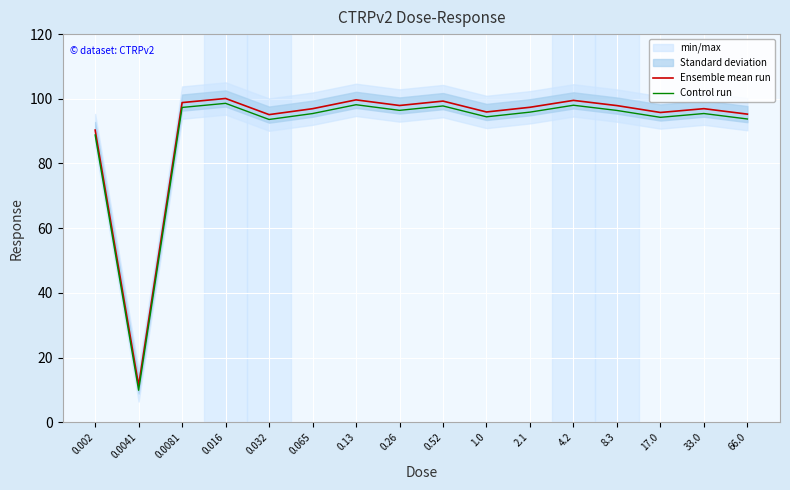

Where is Control run nearest to the value 54?

0.002